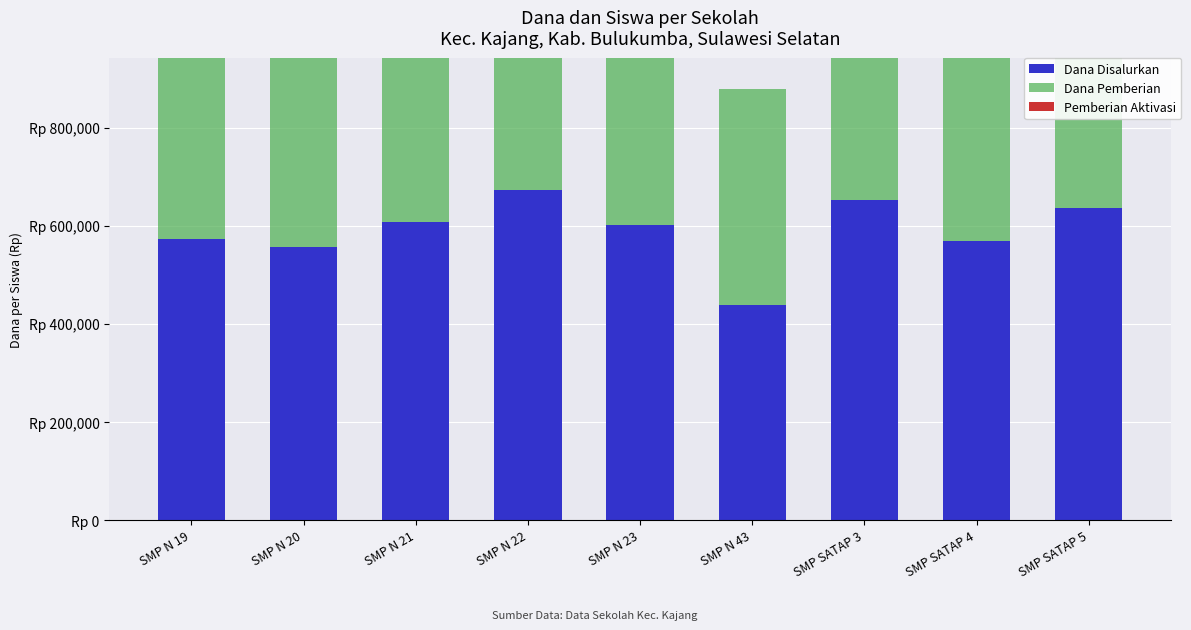

Where does the Dana Disalurkan series first go above 602459?

SMP N 21